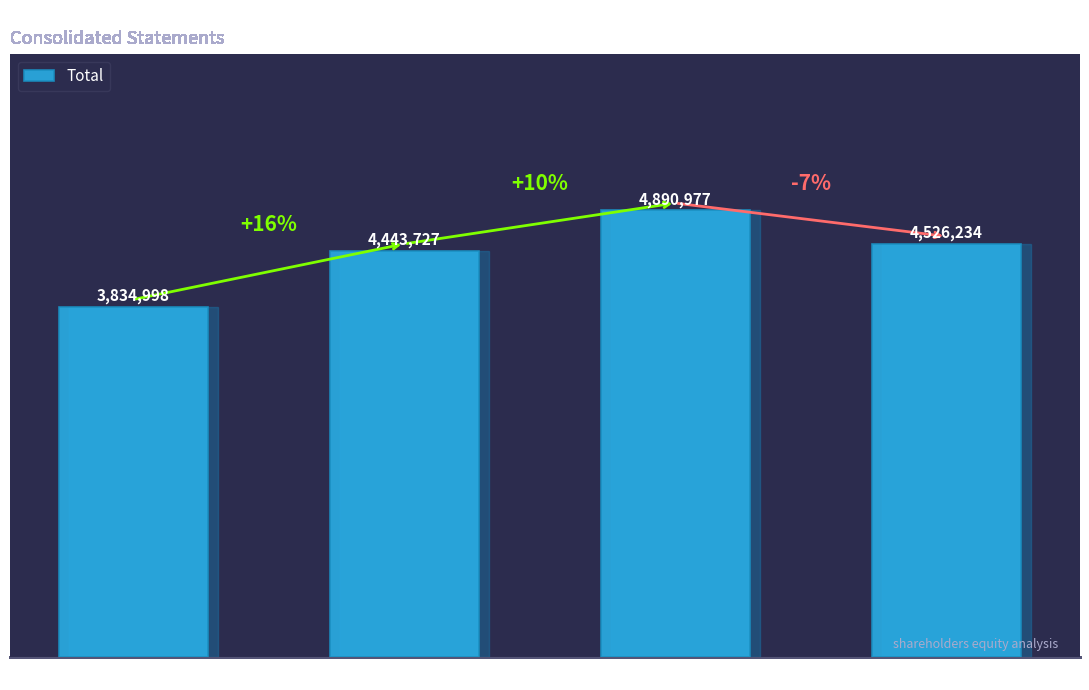

Where does the data first go above 4526234?

Sep. 30, 2014